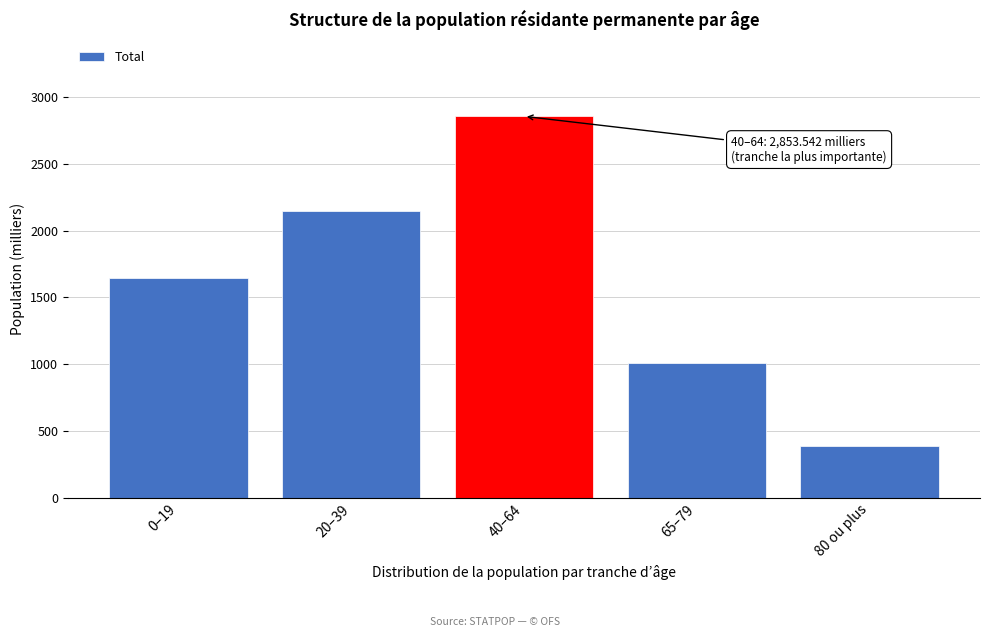

Reading right to left, list all the values displayed in this chart.

80 ou plus=390.7	65–79=1008.0	40–64=2853.5	20–39=2143.6	0–19=1643.3